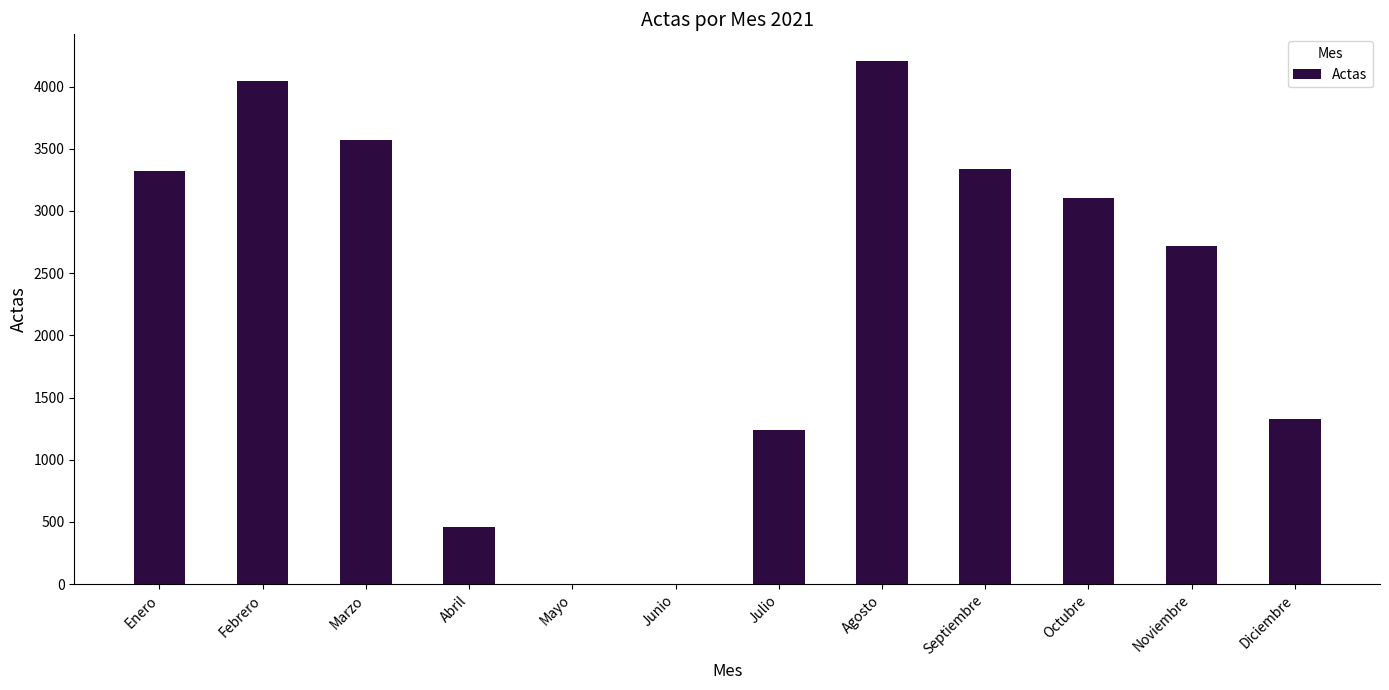

What is the sum of all values?

27335